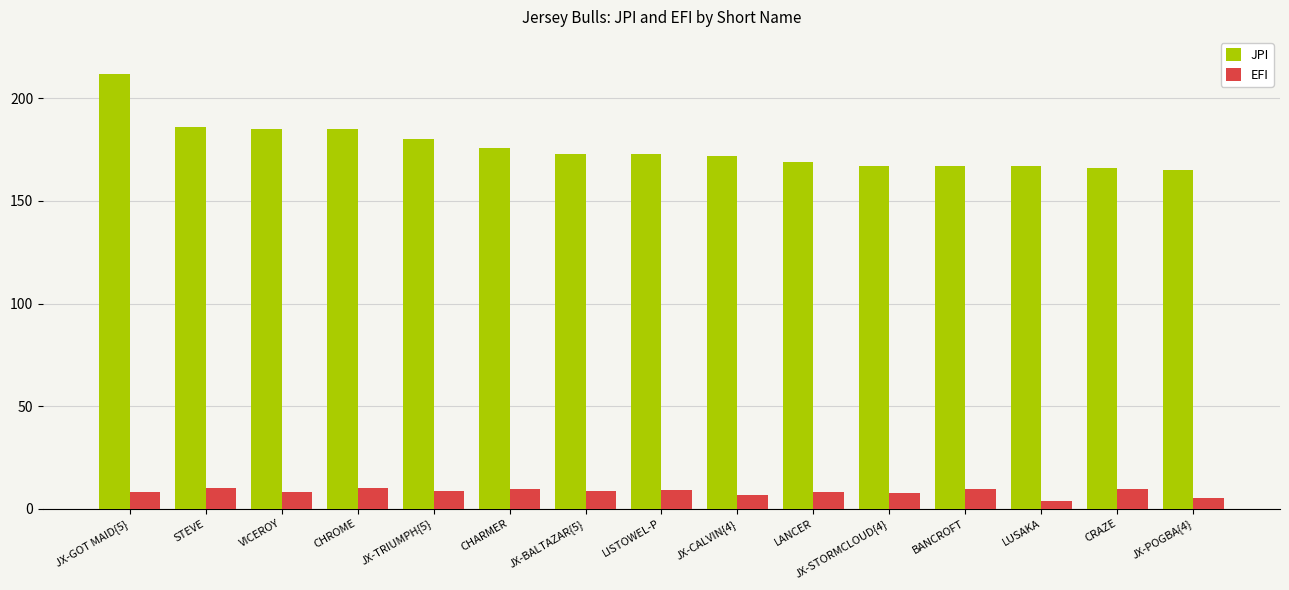

Rank the series by their maximum value, from lowest to highest.

EFI, JPI